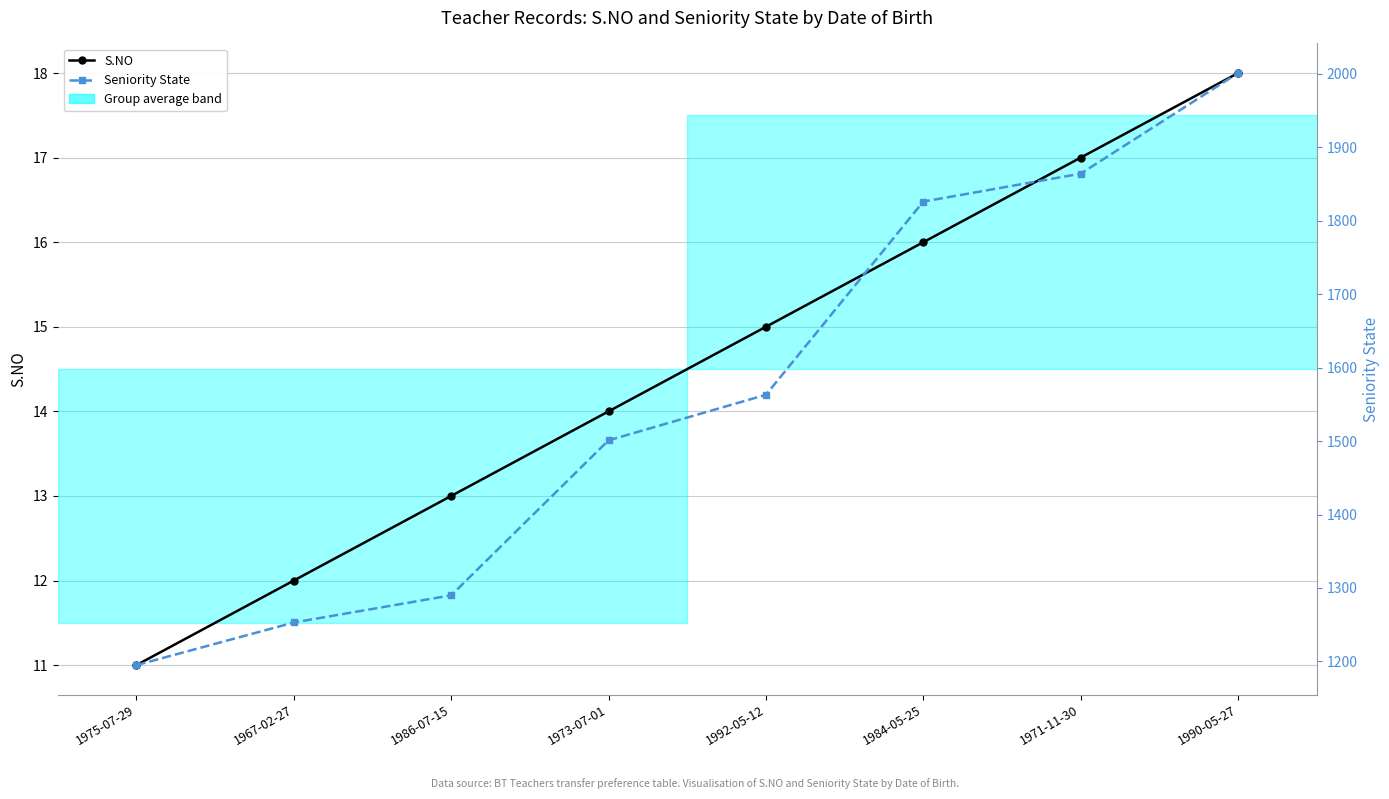

Rank the series by their average value, from highest to lowest.

Seniority State, S.NO